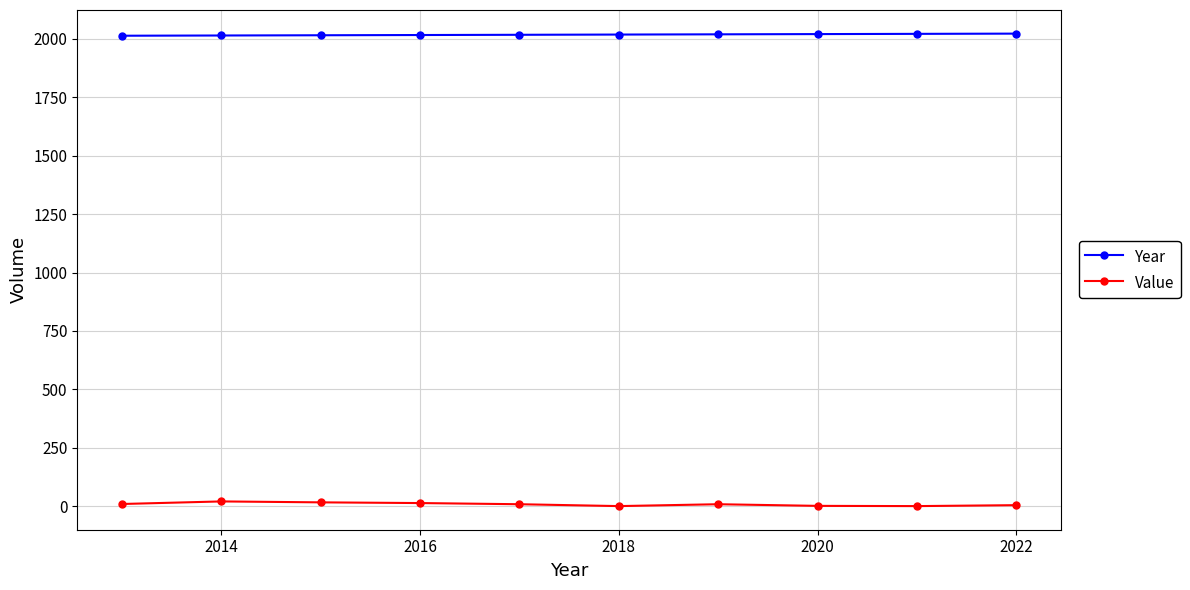

True or false: Value has more than 0 points higher than both neighbors.

True